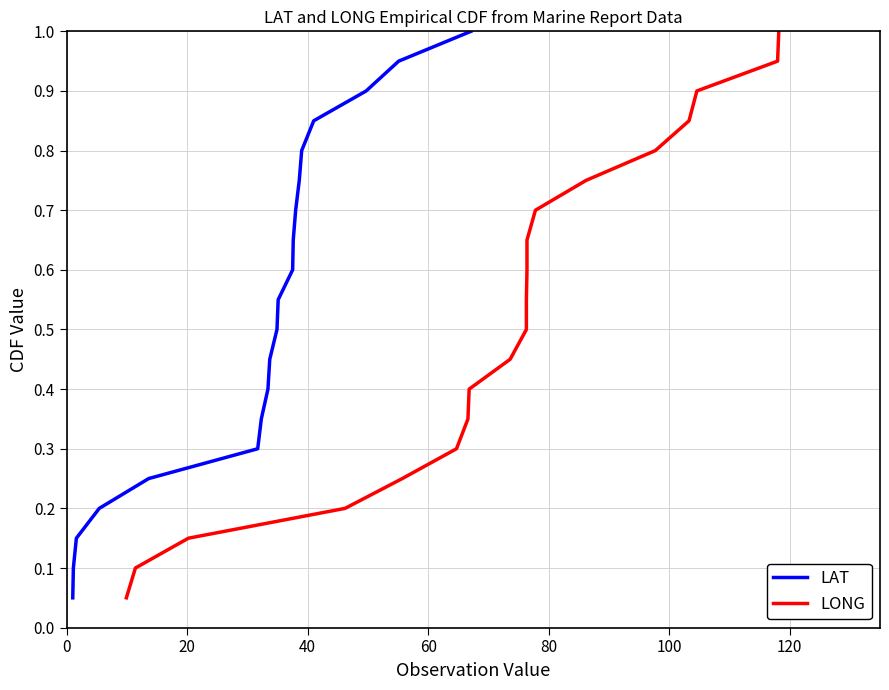

What is the maximum value for LAT?

1.0